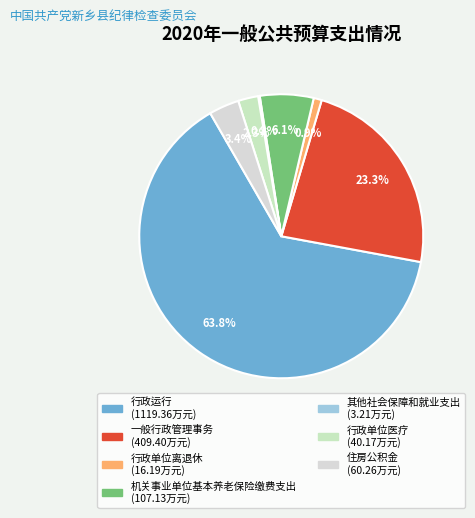

What is the ratio of the value at 行政运行 to the value at 行政单位离退休?

69.1